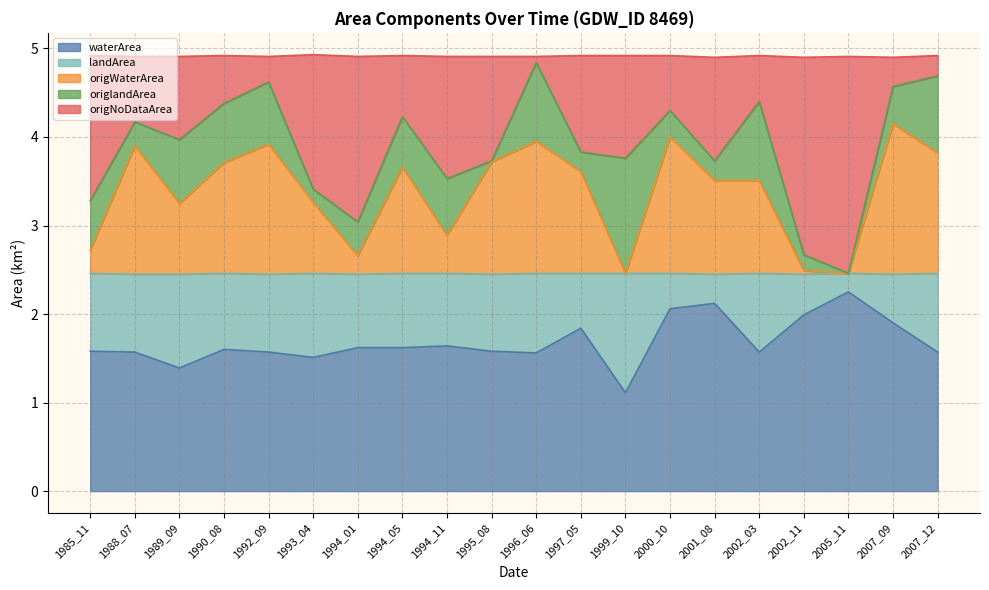

At which label does waterArea reach its peak?

2005_11